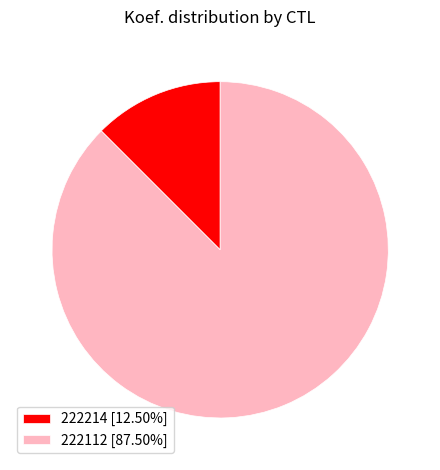

Does any single category account for the majority?

Yes